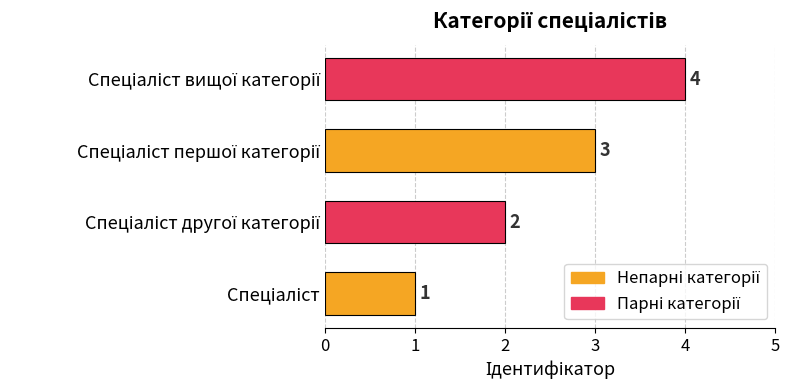

What is the sum of all values?

10